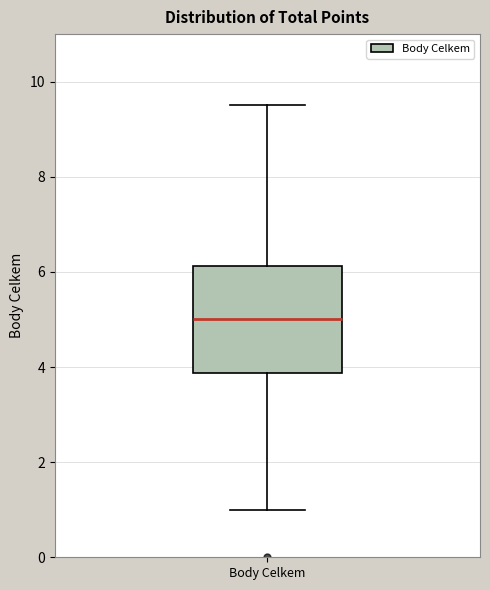

Read this box plot against the y-axis: the position of the median line, the range covered by the box, and the ends of both whiskers. The values are not printed on the chart, so give them approximately, as read against the axis.

median 5.0, box 3.8 to 6.2, whiskers 1.0 to 9.6